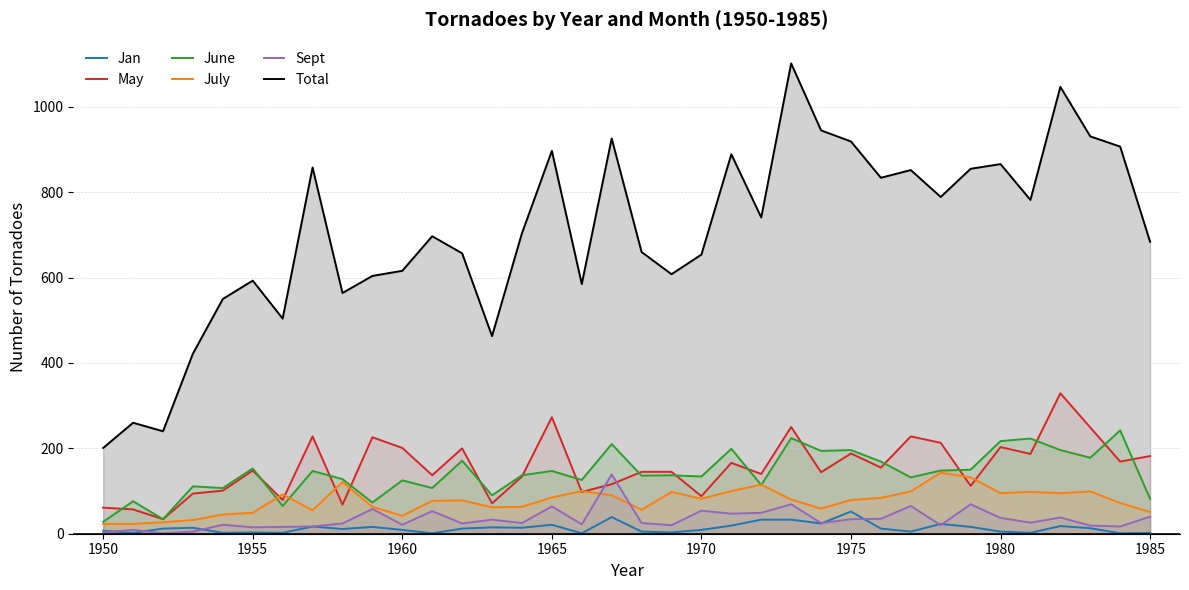

What is the difference between the maximum and minimum values in the May series?

295